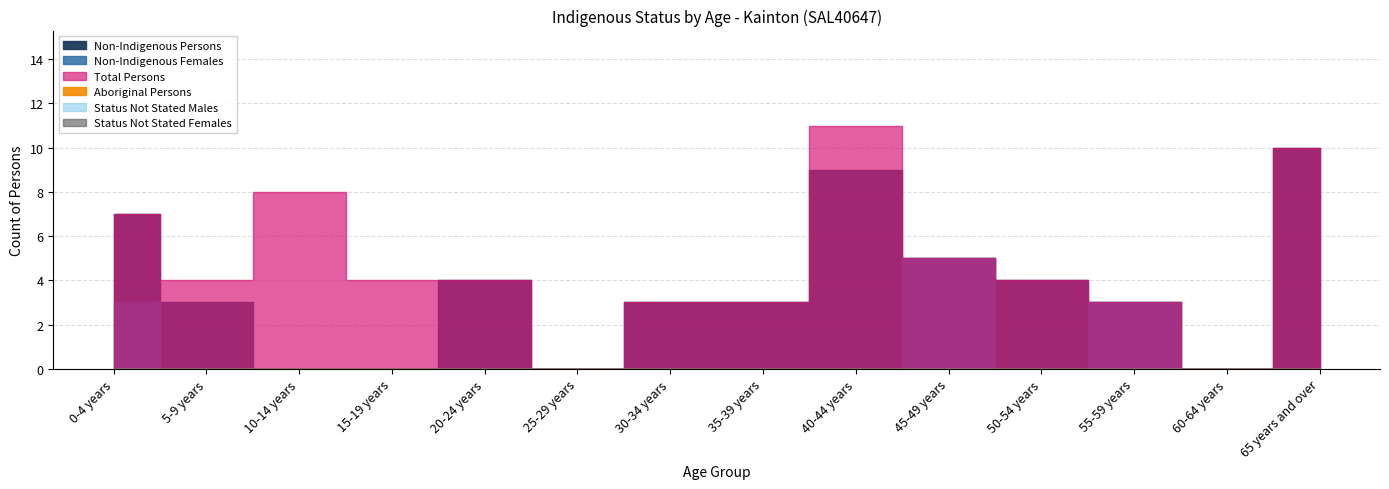

Rank the series at 50-54 years from lowest to highest value.

Non-Indigenous Females, Aboriginal Persons, Status Not Stated Males, Status Not Stated Females, Non-Indigenous Persons, Total Persons